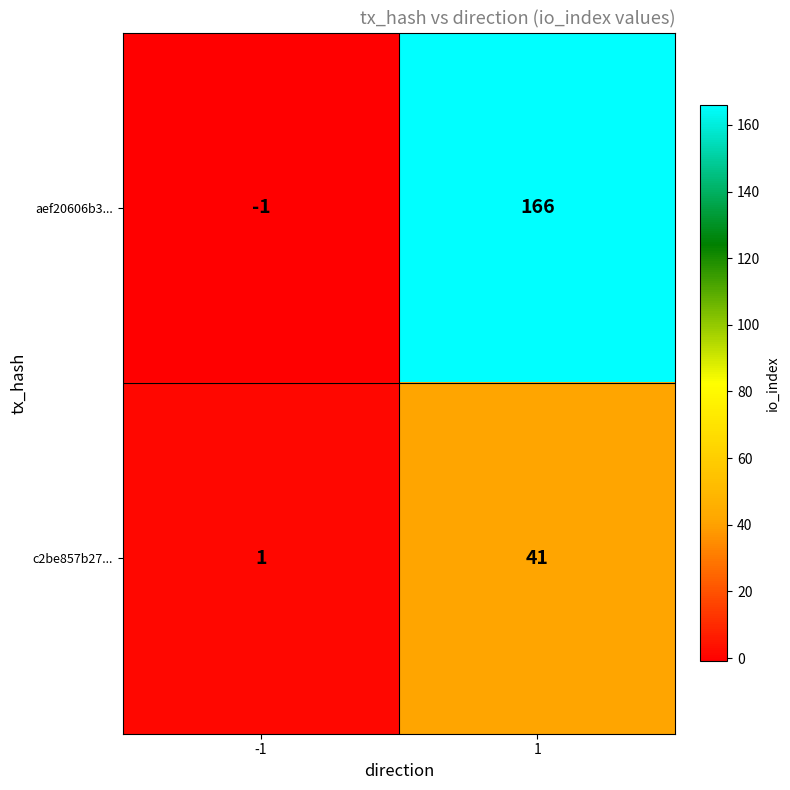

How many categories are shown in the chart?

2